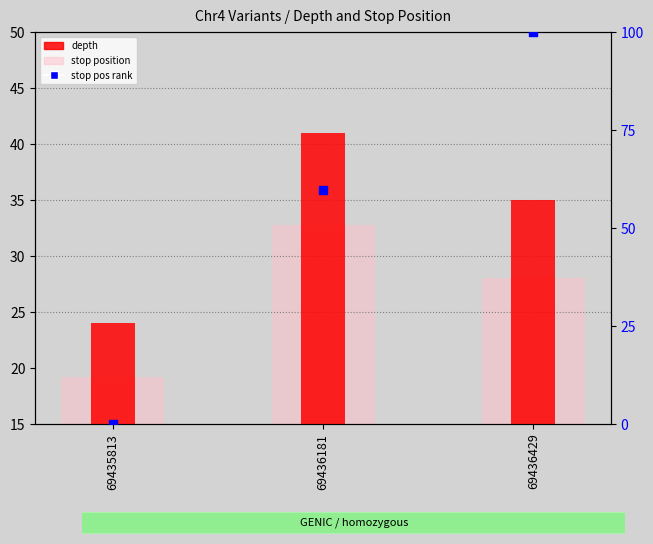

Which series contains the highest Y value?

stop pos rank